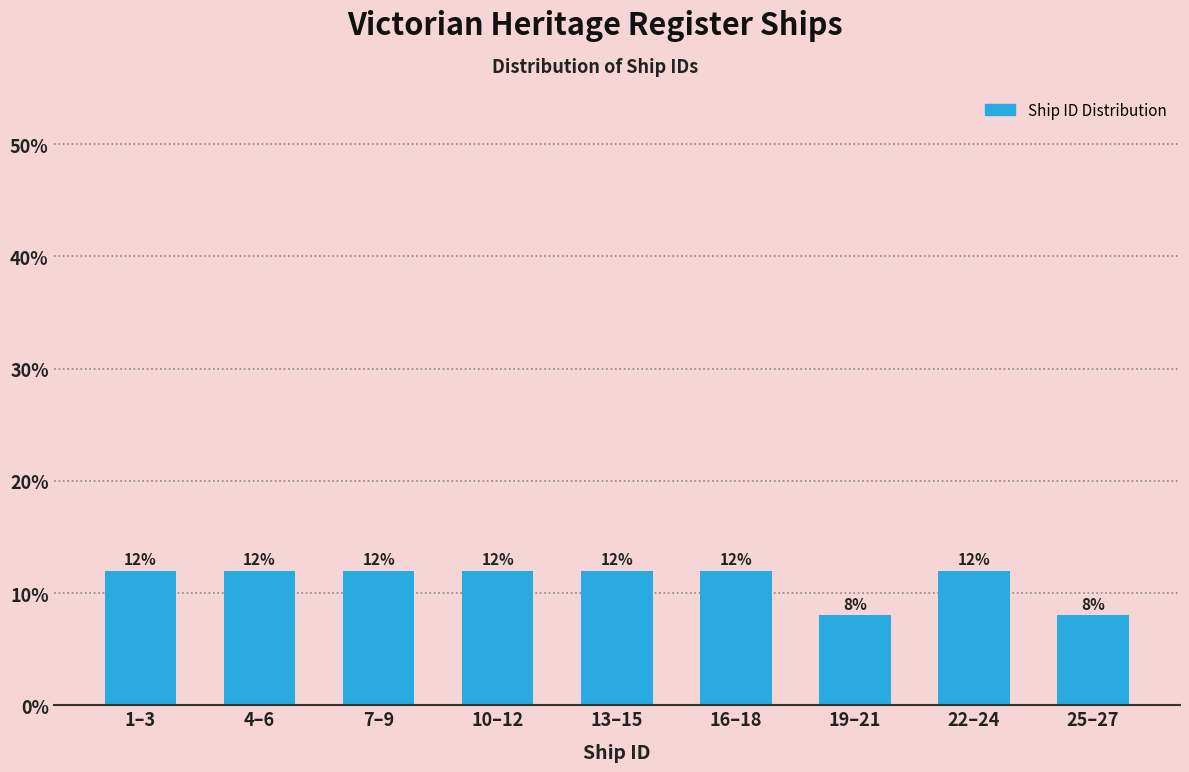

Reading left to right, list all the values displayed in this chart.

12	12	12	12	12	12	8	12	8